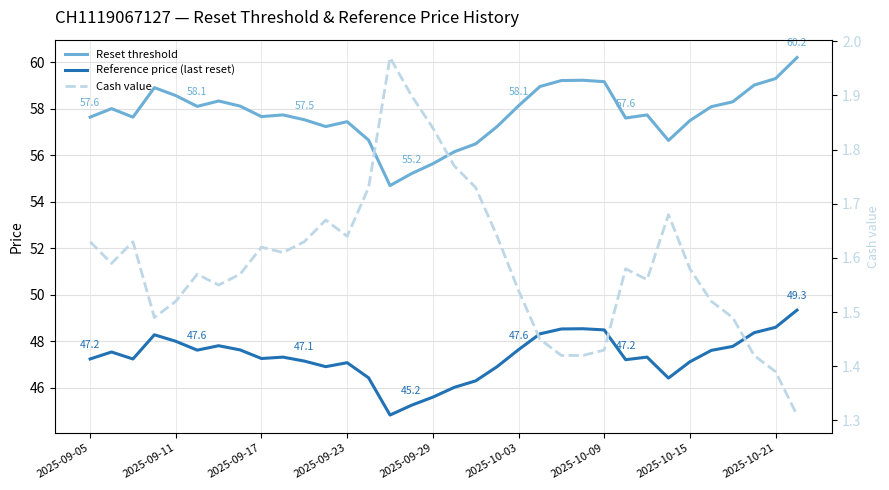

Is the value of Cash value at 15 greater than the value of Reference price (last reset) at 2025-09-29?

No